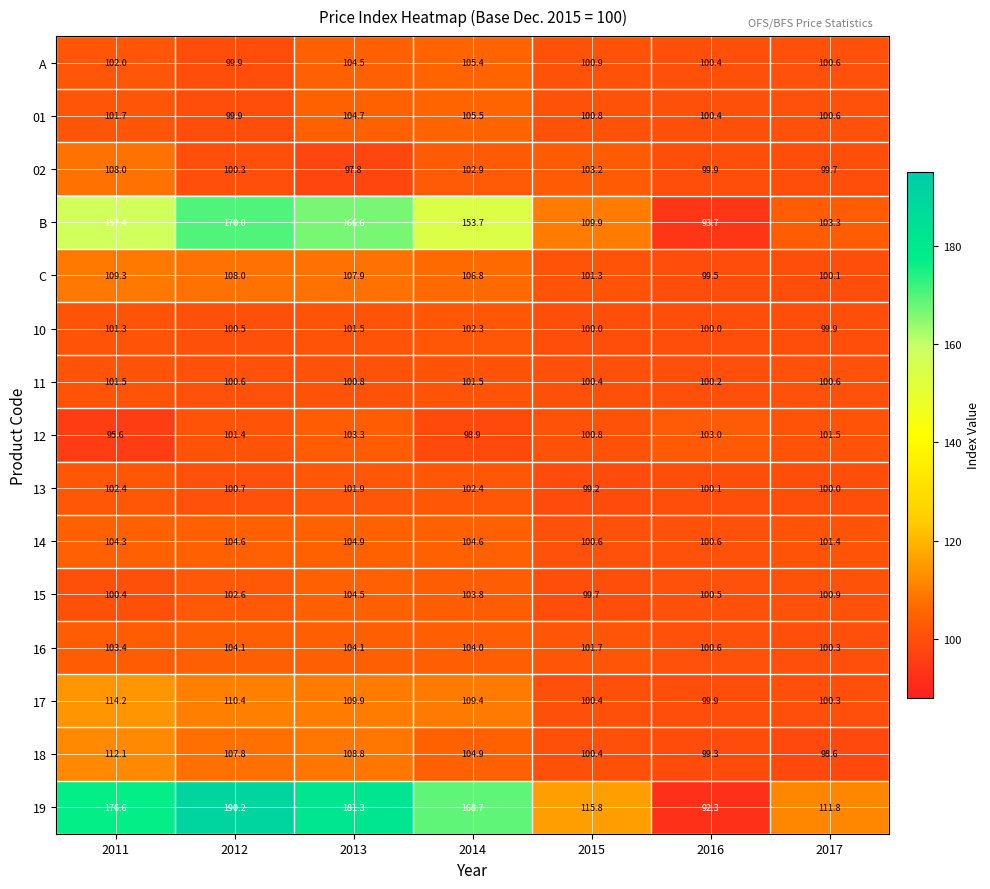

Which series changed the most between 2014 and 2015?

19